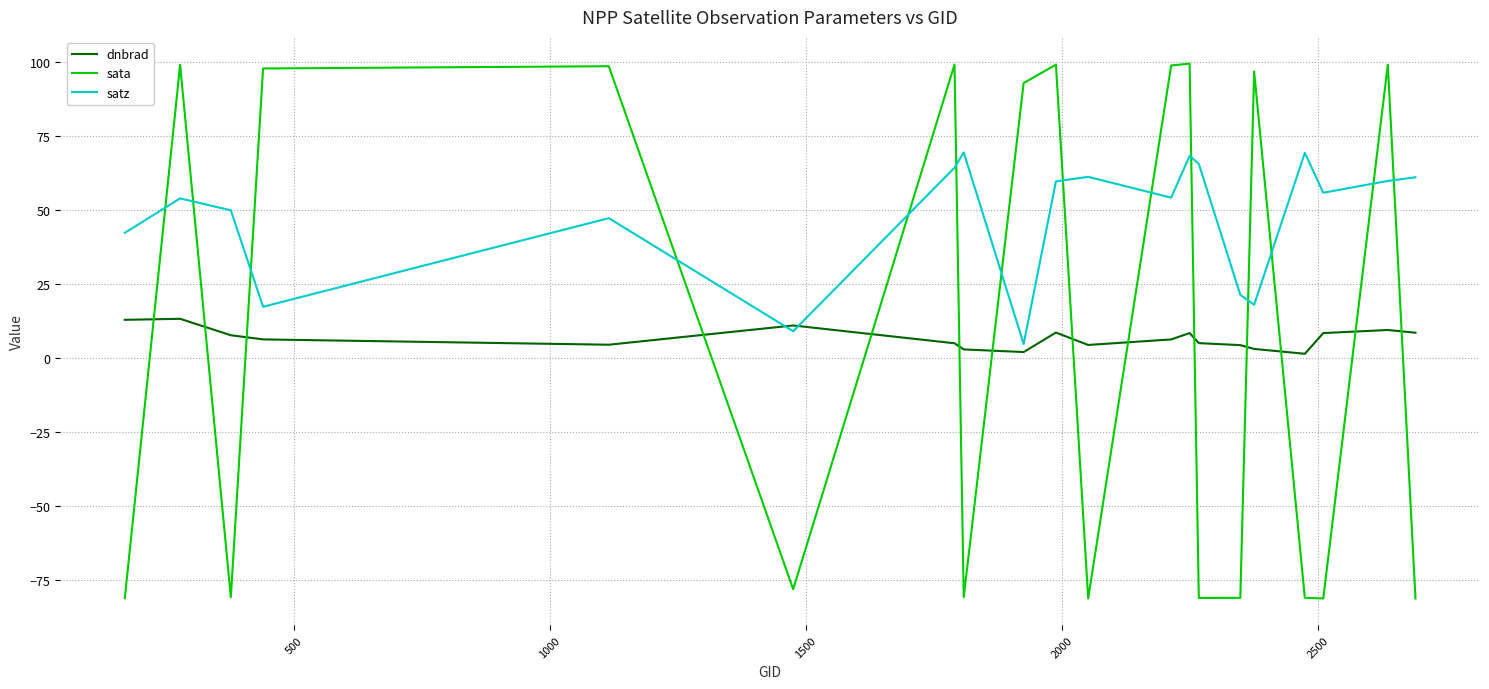

True or false: dnbrad has more than 0 interior local peaks.

True